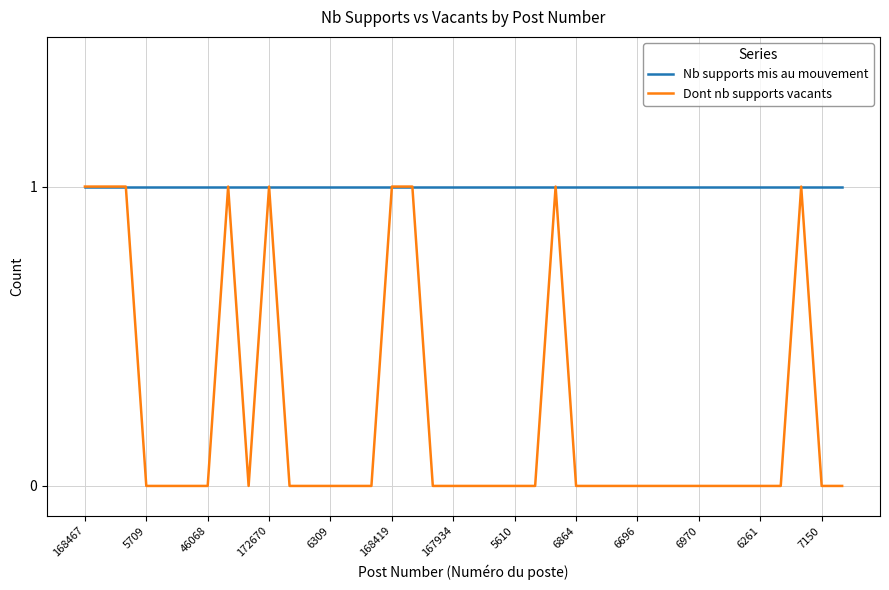

Which series has the widest spread of values?

Dont nb supports vacants